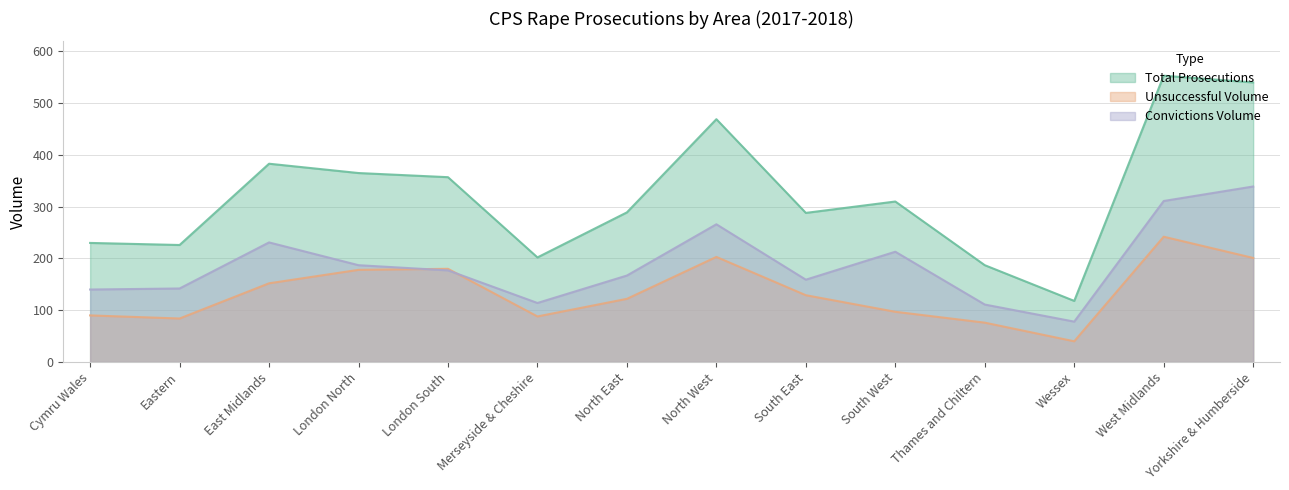

Reading left to right, transcribe all the data shown in this chart.

Convictions Volume: 140	142	231	187	177	114	167	266	159	213	111	78	311	339
Unsuccessful Volume: 90	84	152	178	180	88	122	203	129	97	76	40	242	201
Total Prosecutions: 230	226	383	365	357	202	289	469	288	310	187	118	553	540